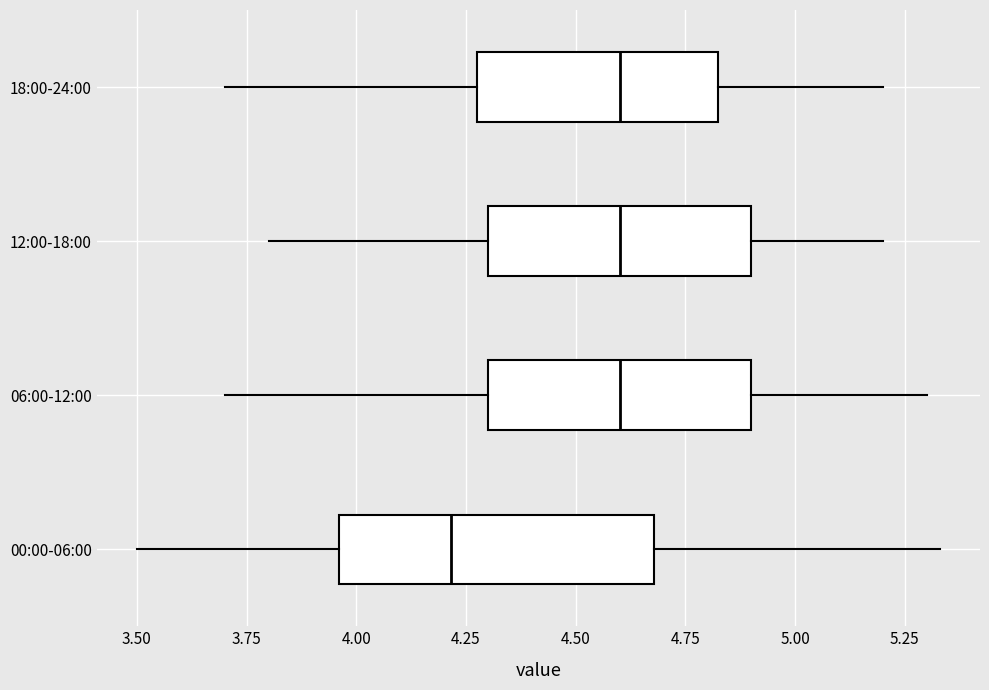

Reading bottom to top, read every box against the x-axis: the position of its median line, the range the box covers, and the ends of its whiskers. The values are not printed on the chart, so give them approximately, as read against the axis.

00:00-06:00: median 4.20, box 3.95 to 4.70, whiskers 3.50 to 5.35
06:00-12:00: median 4.60, box 4.30 to 4.90, whiskers 3.70 to 5.30
12:00-18:00: median 4.60, box 4.30 to 4.90, whiskers 3.80 to 5.20
18:00-24:00: median 4.60, box 4.30 to 4.85, whiskers 3.70 to 5.20